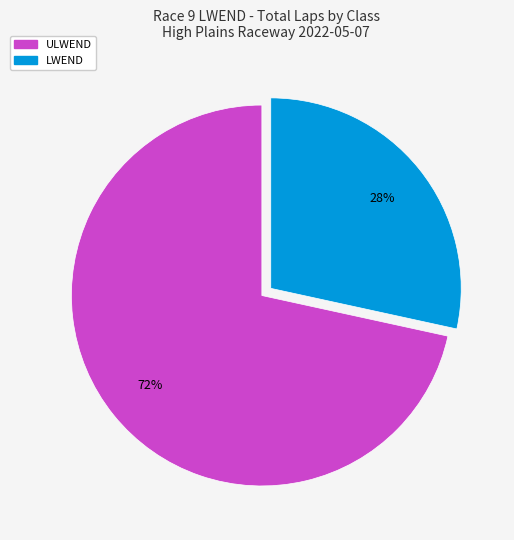

Is there any slice that represents more than half of the pie?

Yes